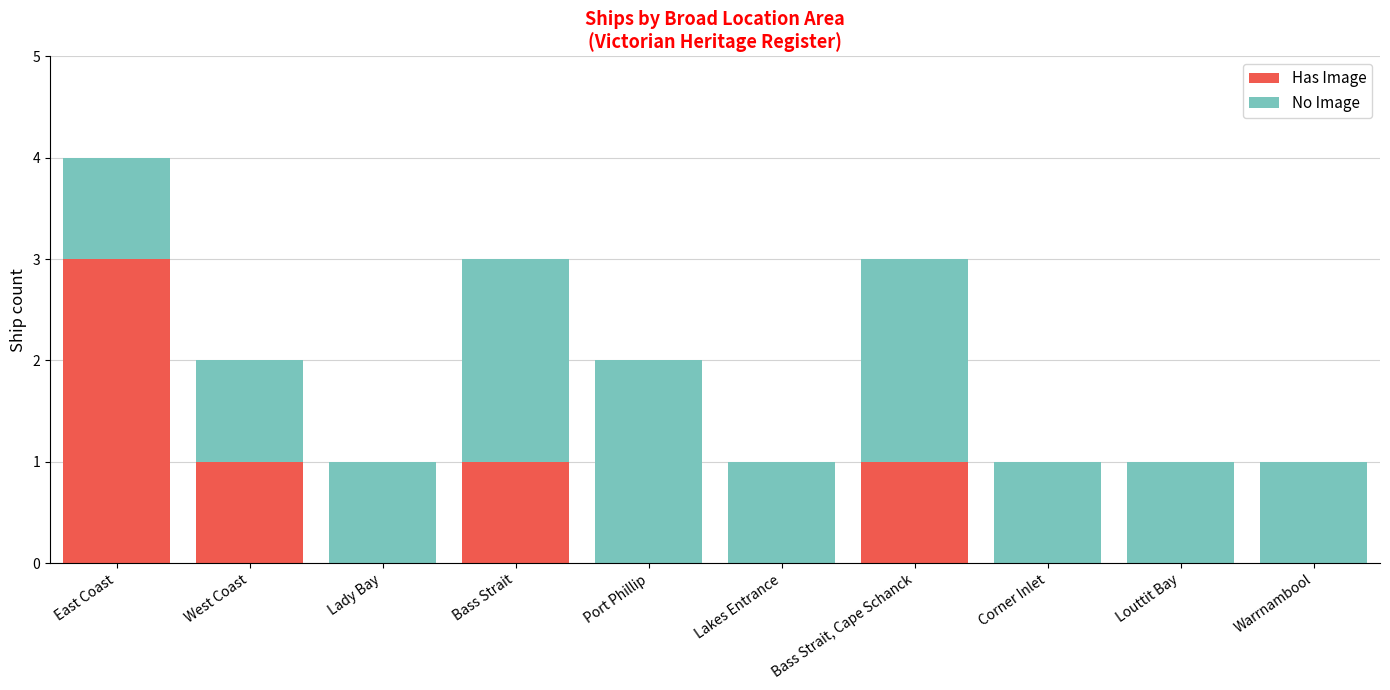

What is the highest value of the Has Image series?

3